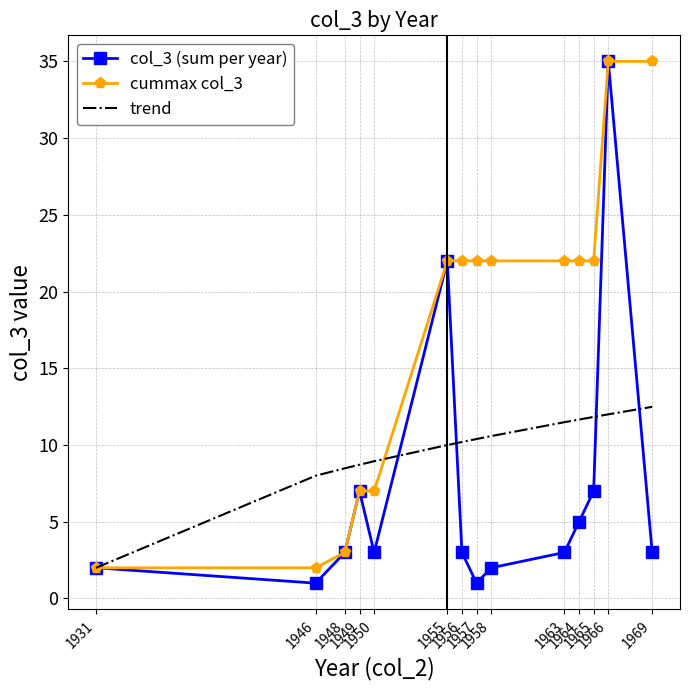

Which series has the largest total across all categories?

cummax col_3